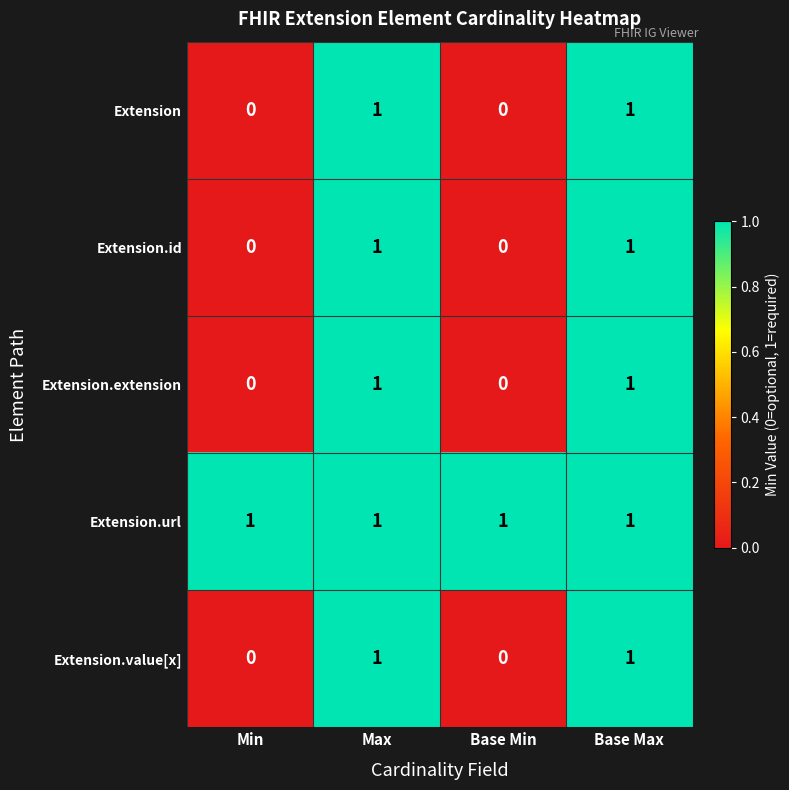

The value of Extension.value[x] at Max is 0. True or false?

False